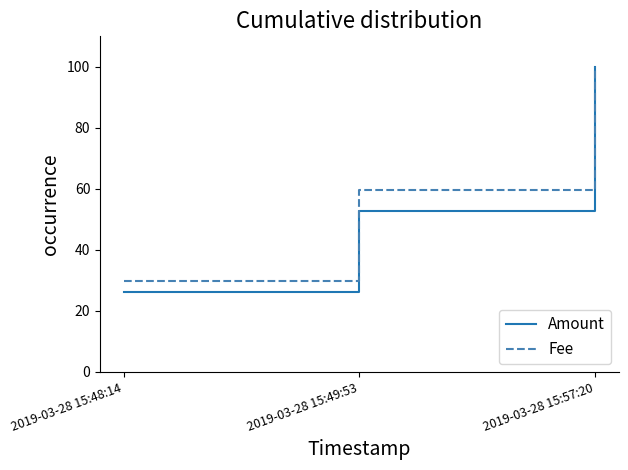

The value of Fee at 2019-03-28 15:48:14 is 29.8. True or false?

True